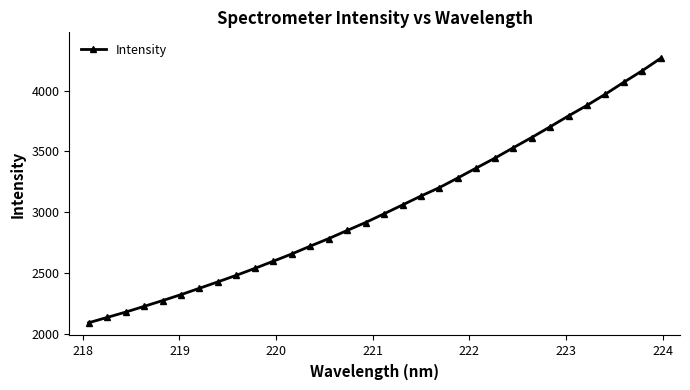

Is this an area chart (filled region under the line)?

No